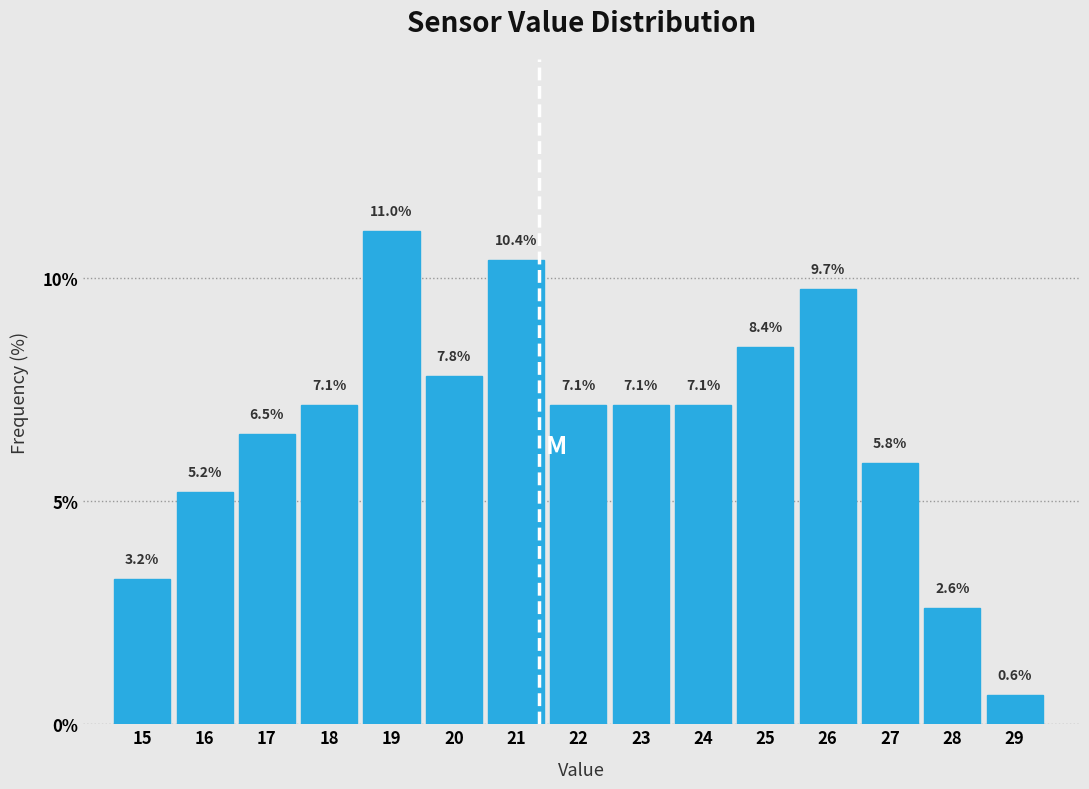

Reading left to right, list all the values displayed in this chart.

15=3.2	16=5.2	17=6.5	18=7.1	19=11.0	20=7.8	21=10.4	22=7.1	23=7.1	24=7.1	25=8.4	26=9.7	27=5.8	28=2.6	29=0.6